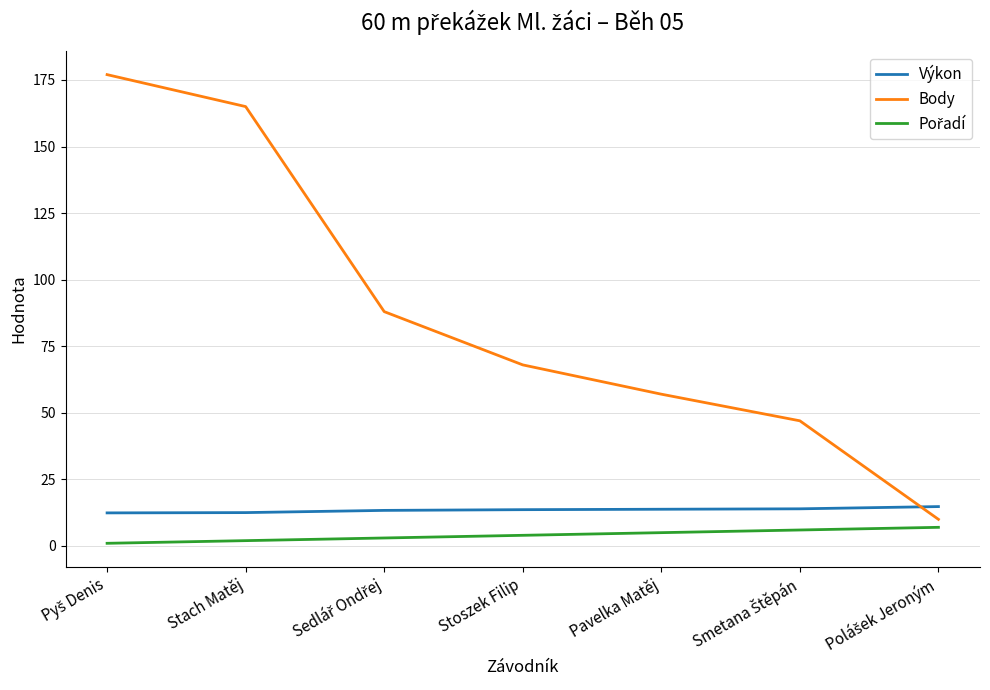

What is the maximum value for Výkon?

14.8